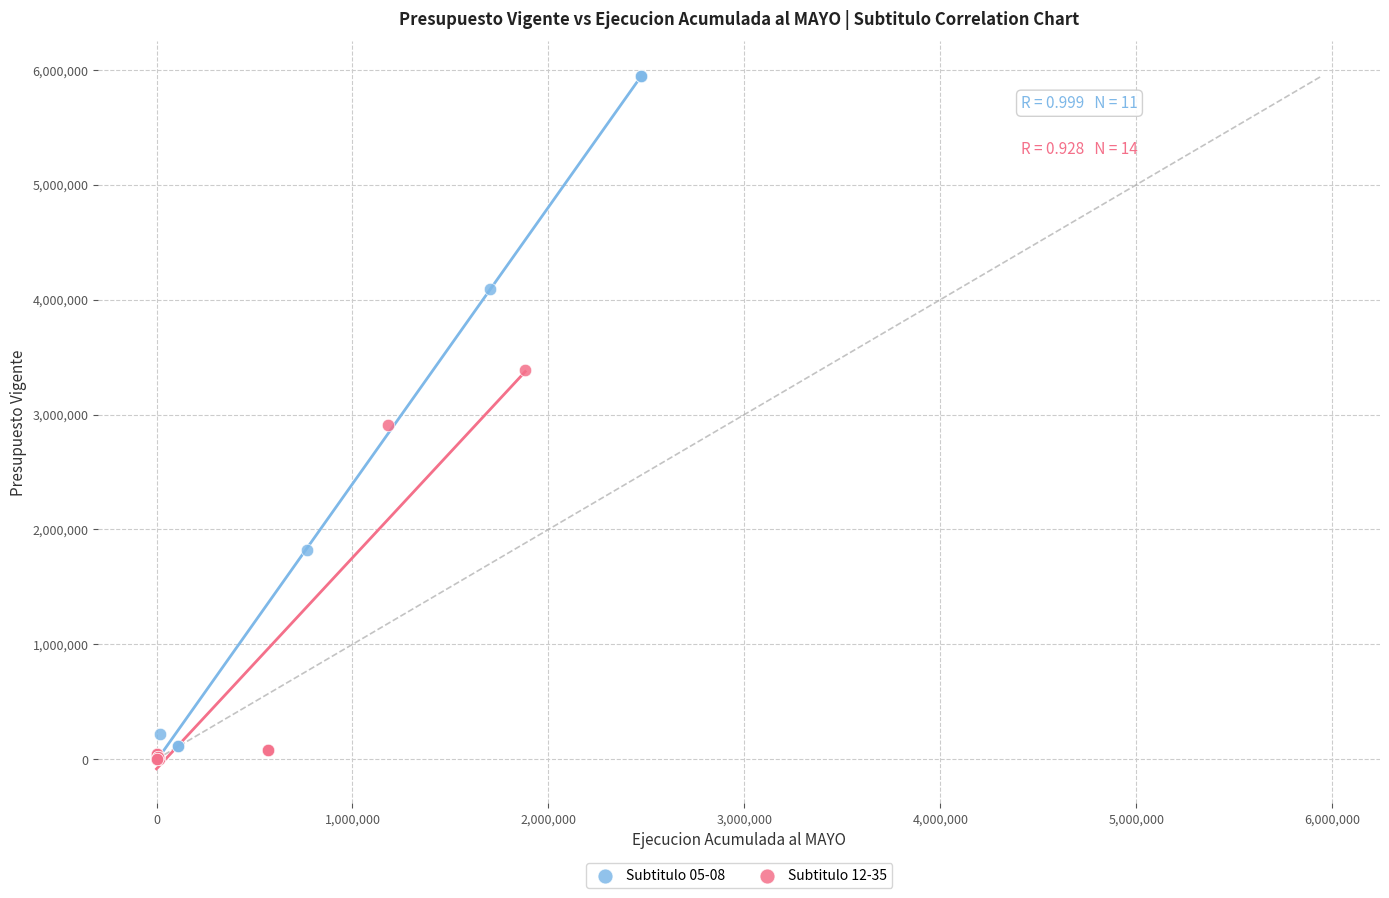

Which series reaches the maximum Y coordinate?

Subtitulo 05-08